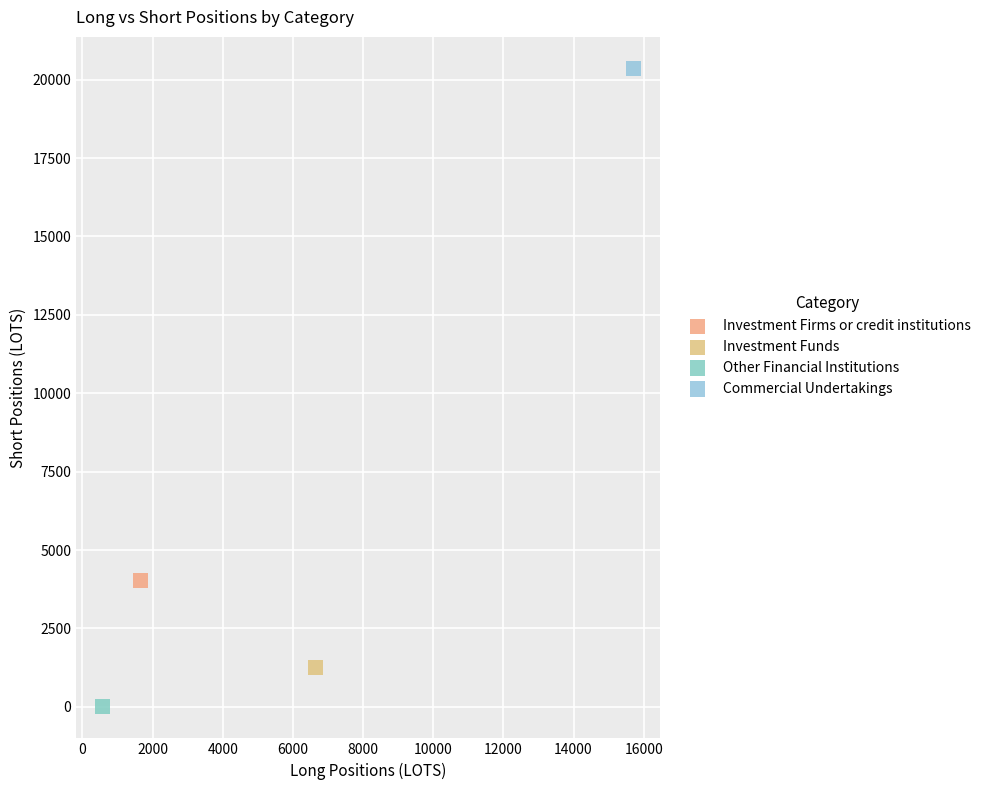

Which series reaches the minimum Y coordinate?

Other Financial Institutions